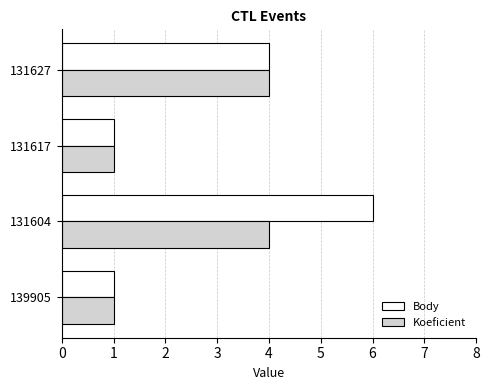

The value of Body at 139905 is 1. True or false?

True